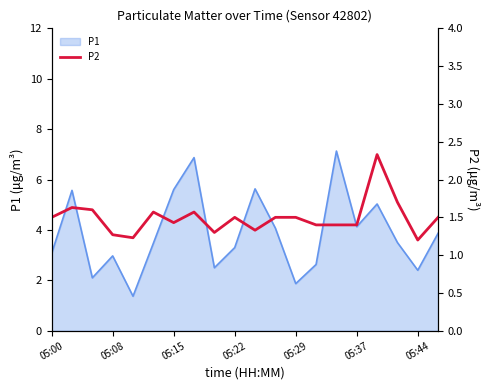

What is the maximum value for P1?

7.1